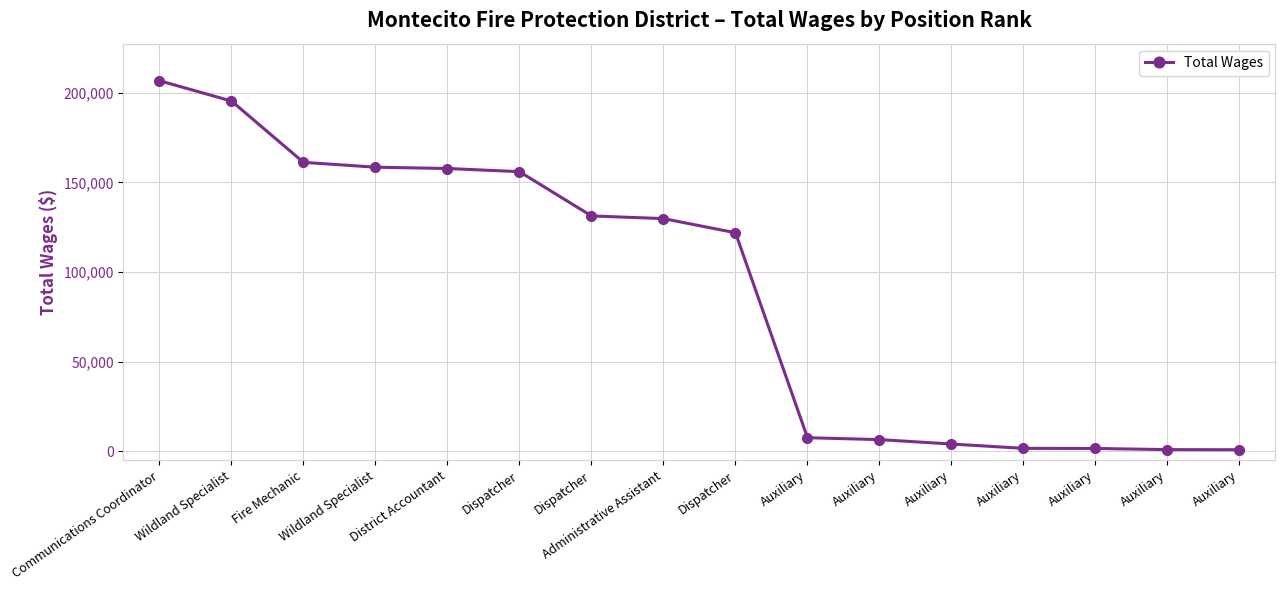

How many series are shown in this chart?

1